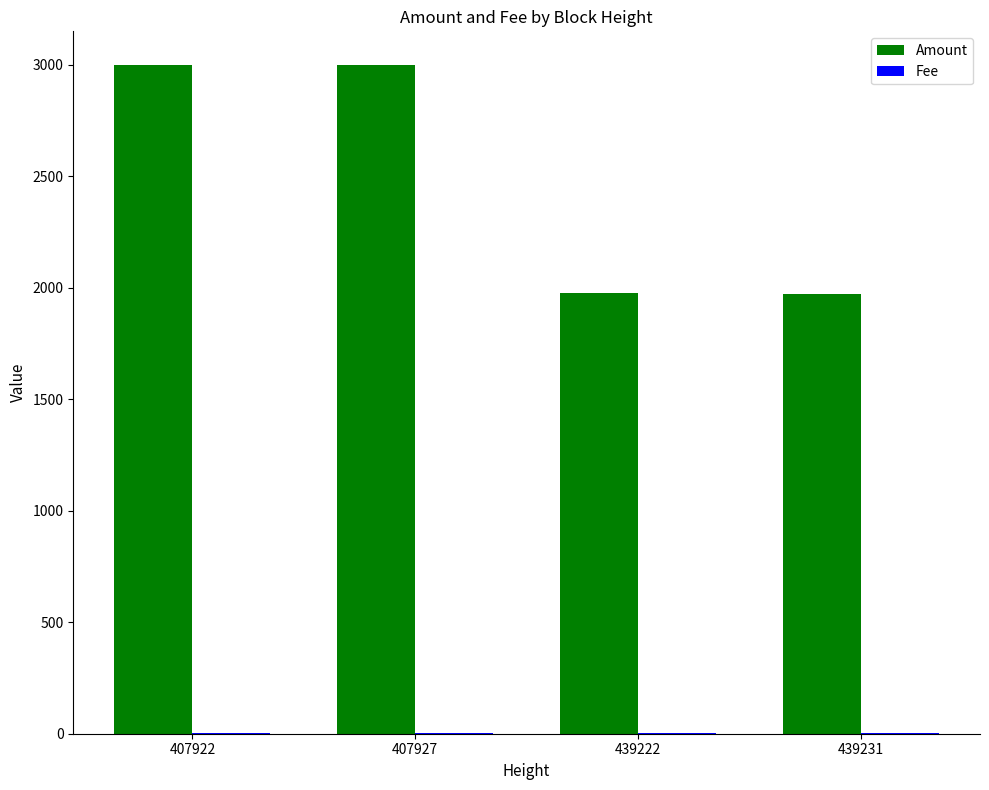

Where does the Amount series first go above 2999?

407922